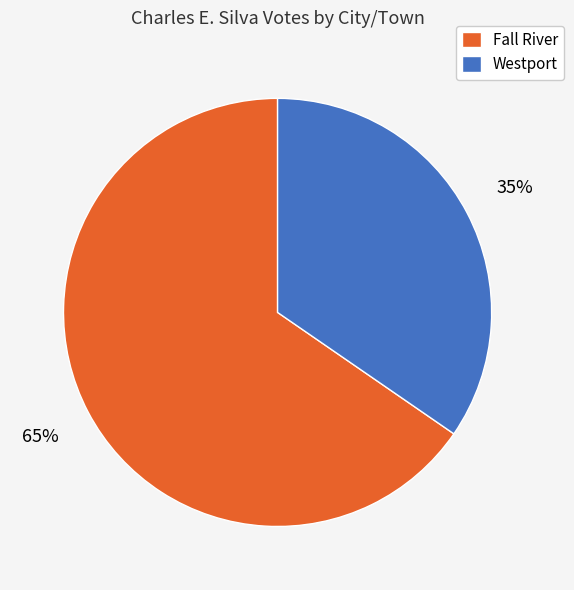

Does any single category account for the majority?

Yes